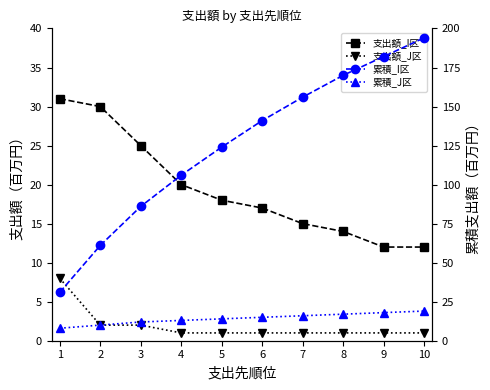

Reading left to right, extract all data points from this chart.

支出額_I区: 31	30	25	20	18	17	15	14	12	12
支出額_J区: 8	2	2	1	1	1	1	1	1	1
累積_I区: 31	61	86	106	124	141	156	170	182	194
累積_J区: 8	10	12	13	14	15	16	17	18	19